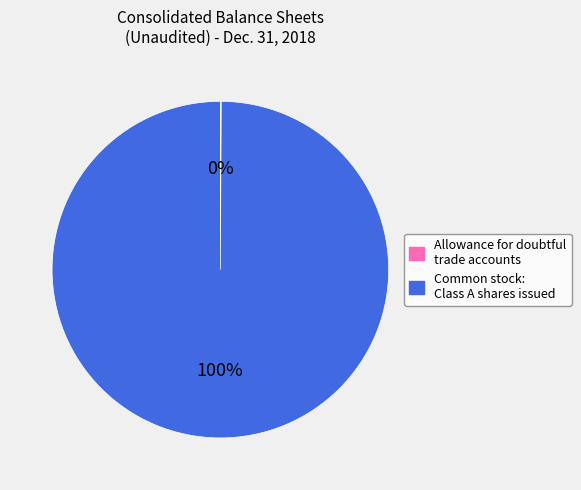

To the nearest percent, what is the average slice percentage?

50%